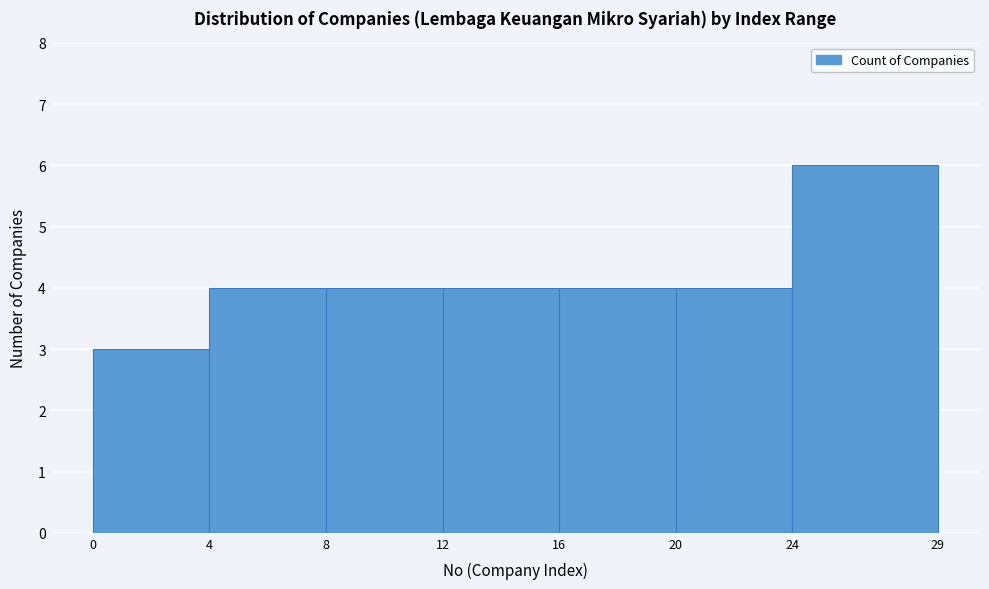

Reading left to right, transcribe this chart: for each bar, give the range it covers on the x-axis and its height. The values are not printed on the chart, so give them approximately, as read against the axis.

0 to 4: 3
4 to 8: 4
8 to 12: 4
12 to 16: 4
16 to 20: 4
20 to 24: 4
24 to 29: 6